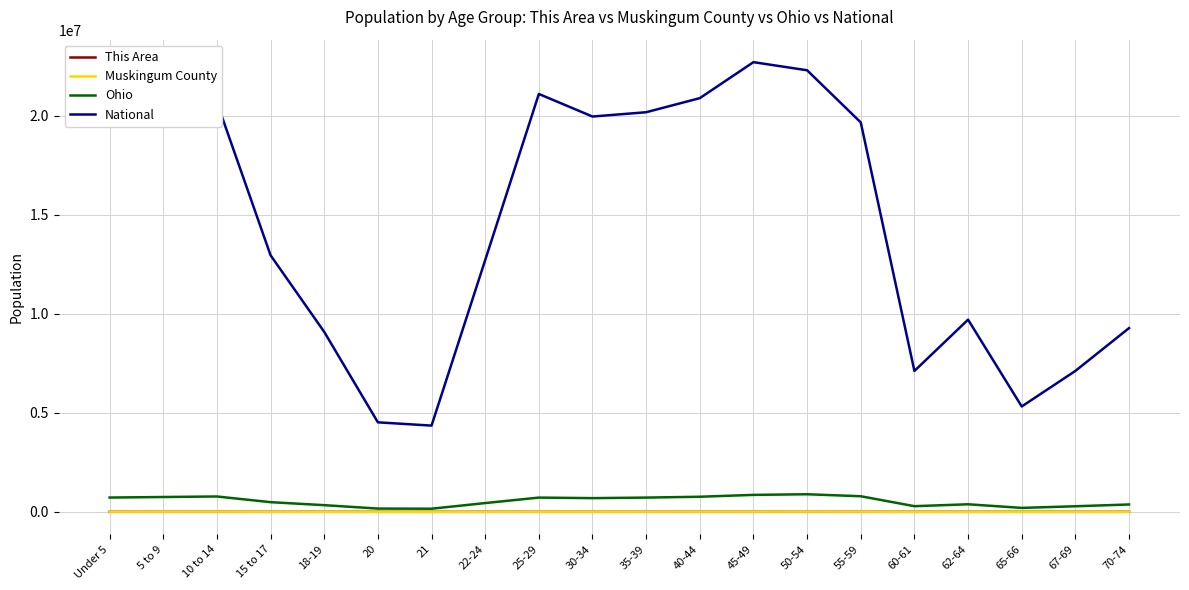

The value of National at 25-29 is 21101849. True or false?

True